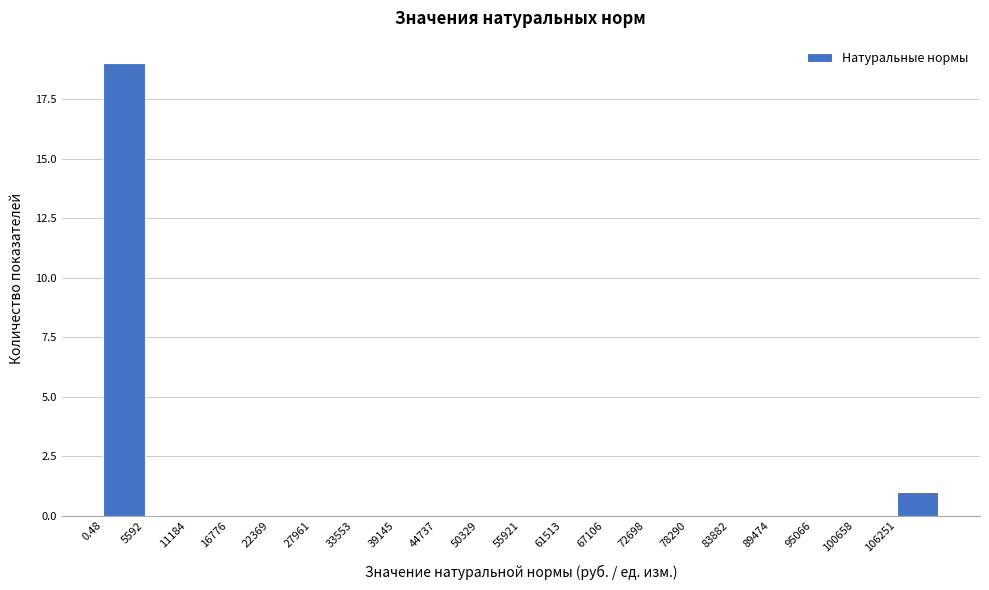

Reading left to right, transcribe this chart: for each bar, give the range it covers on the x-axis and its height. Neither the bar edges nor the heights are printed on the chart, so give them approximately, as read against the axes.

0 to 6000: 19
6000 to 11000: 0
11000 to 17000: 0
17000 to 22000: 0
22000 to 28000: 0
28000 to 34000: 0
34000 to 39000: 0
39000 to 45000: 0
45000 to 50000: 0
50000 to 56000: 0
56000 to 62000: 0
62000 to 67000: 0
67000 to 73000: 0
73000 to 78000: 0
78000 to 84000: 0
84000 to 89000: 0
89000 to 95000: 0
95000 to 101000: 0
101000 to 106000: 0
106000 to 112000: 1